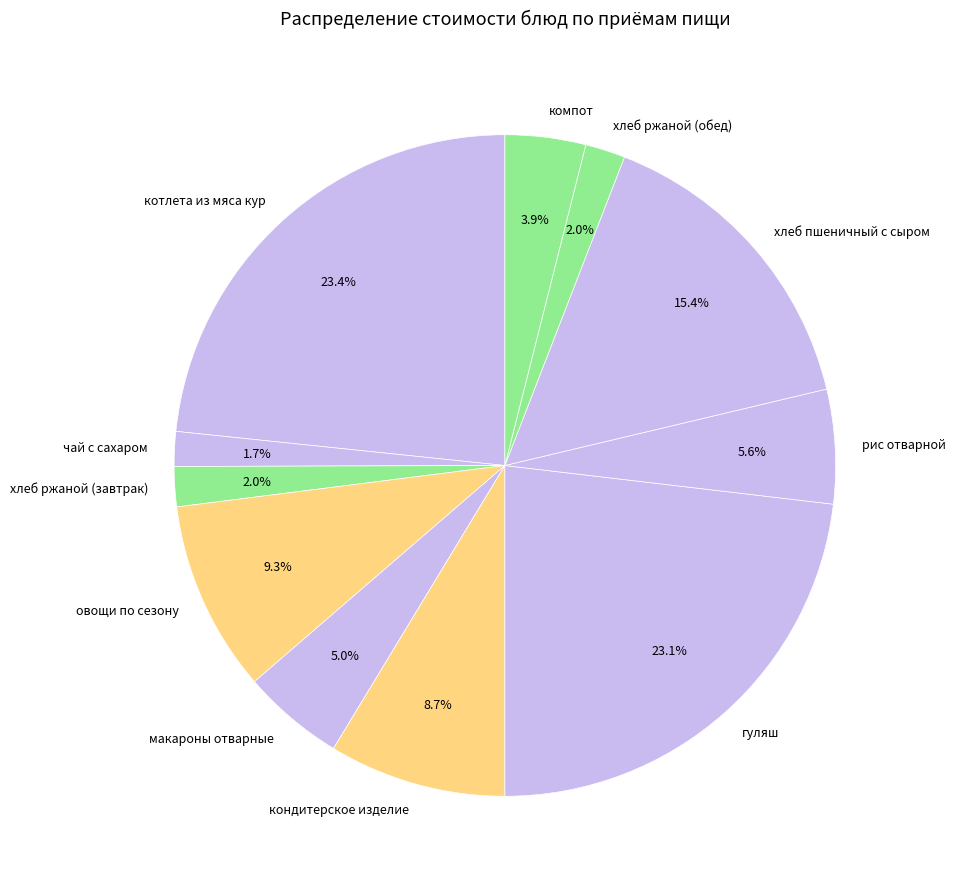

How many segments does this pie chart have?

11